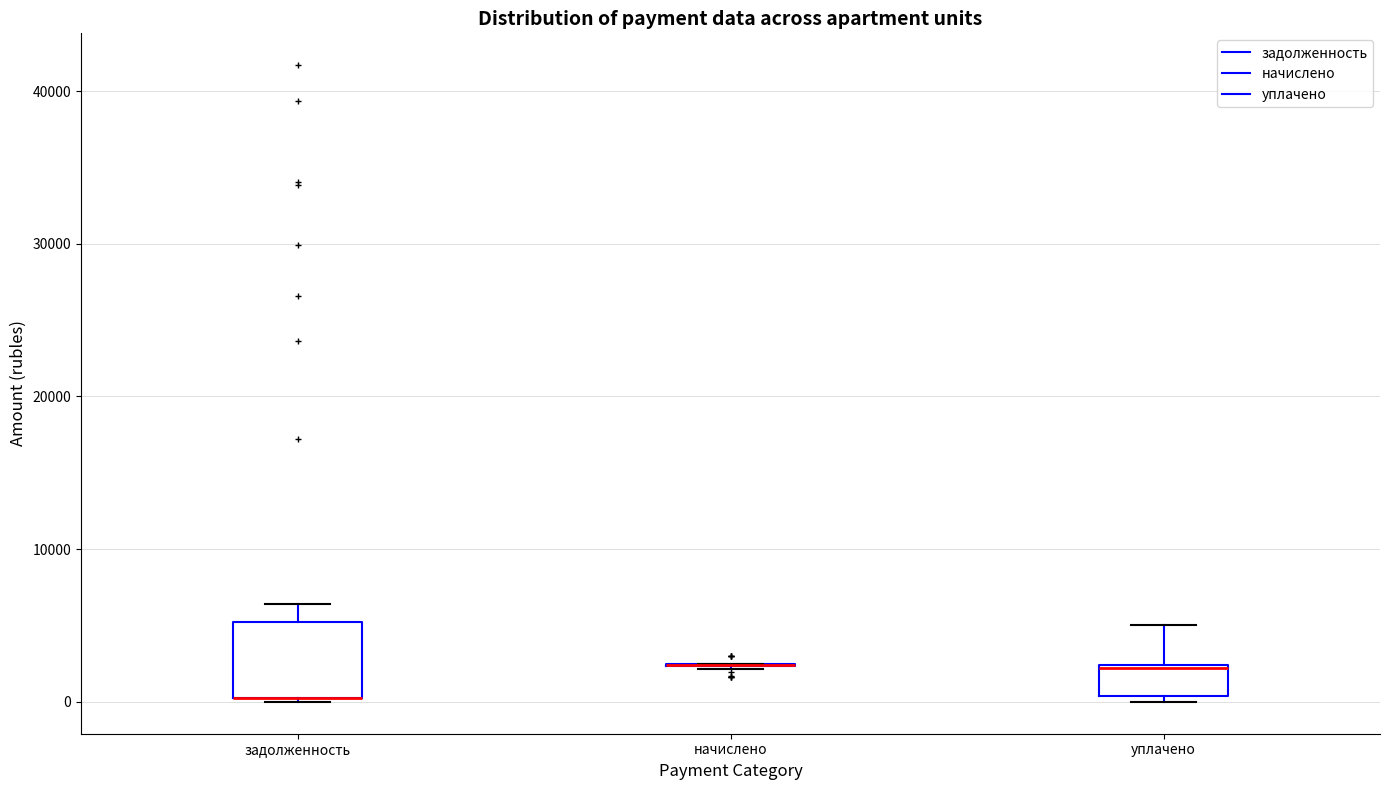

Reading left to right, transcribe this box plot: for each box, give where its median line is, the range the box spans, and where its two whiskers end, as read against the y-axis. The values are not printed on the chart, so give them approximately, as read against the axis.

задолженность: median 0 (drawn on the box's lower edge), box 0 to 5000, whiskers 0 to 6000
начислено: box collapsed to a line at 2000, whiskers 2000 to 2000
уплачено: median 2000, box 0 to 2000, whiskers 0 (just below the box's lower edge) to 5000